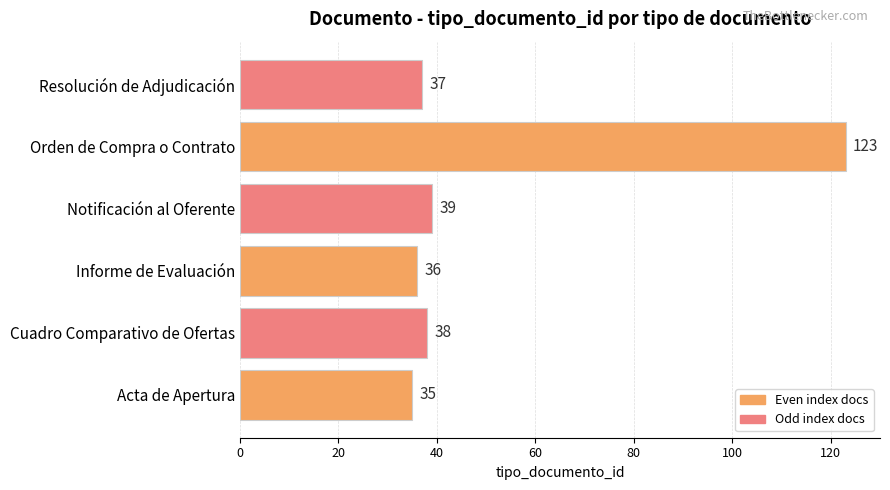

What is the sum of all values?

308